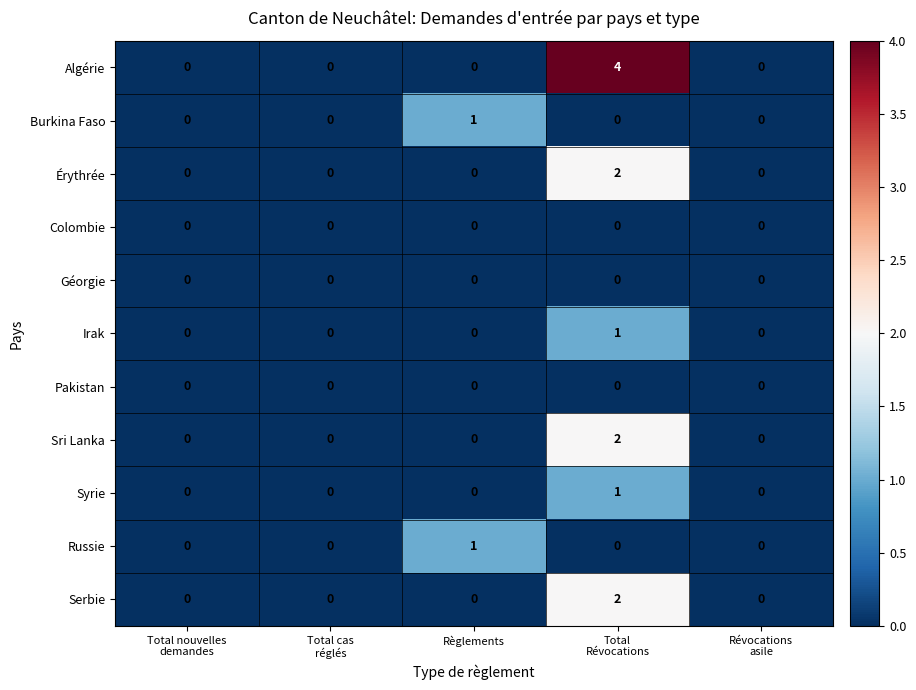

Which category has the highest value across all series?

Total
Révocations